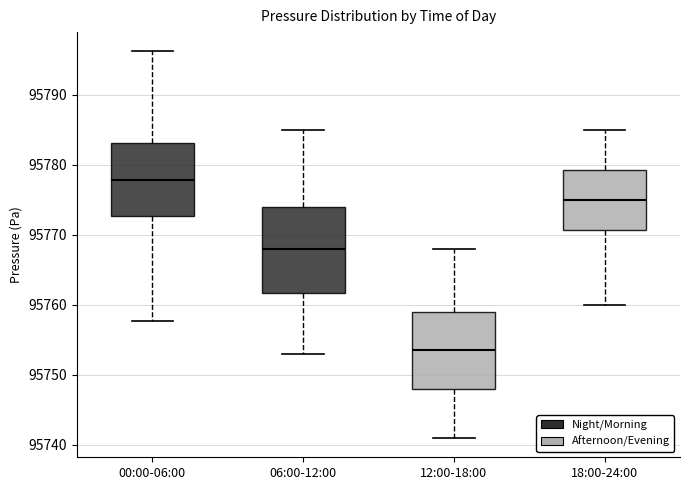

Reading left to right, read every box against the y-axis: the position of its median line, the range the box covers, and the ends of its whiskers. The values are not printed on the chart, so give them approximately, as read against the axis.

00:00-06:00: median 95778, box 95773 to 95783, whiskers 95758 to 95796
06:00-12:00: median 95768, box 95762 to 95774, whiskers 95753 to 95785
12:00-18:00: median 95754, box 95748 to 95759, whiskers 95741 to 95768
18:00-24:00: median 95775, box 95771 to 95779, whiskers 95760 to 95785